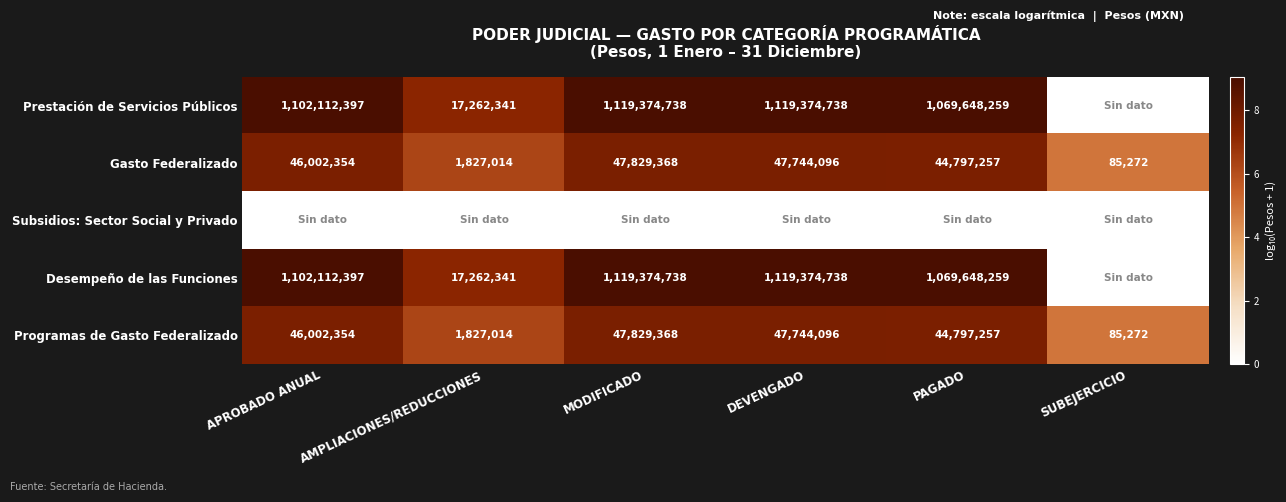

Is it true that Prestación de Servicios Públicos equals 1069648259 at PAGADO?

True